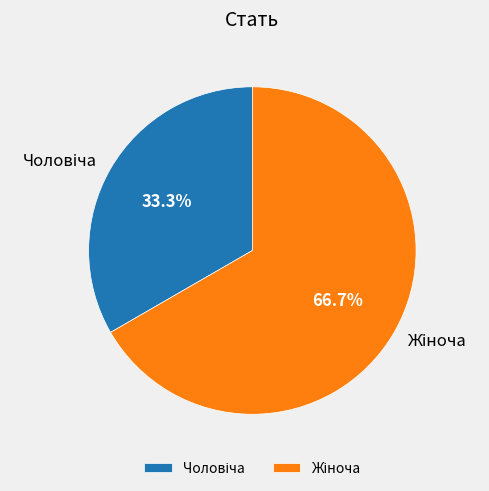

How many slices are in this pie chart?

2